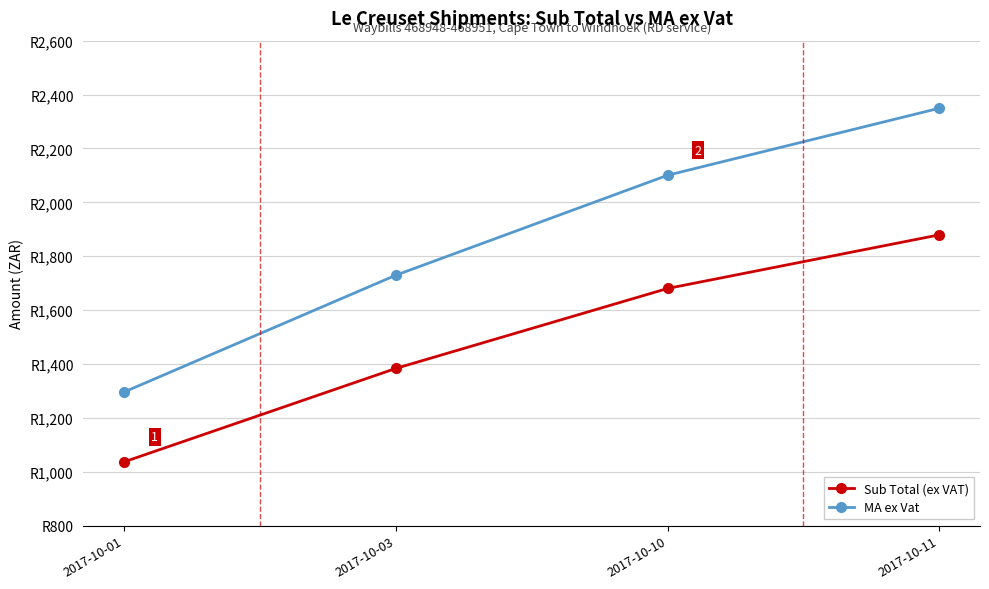

What is the difference between the highest and lowest values at 2017-10-11?

469.8